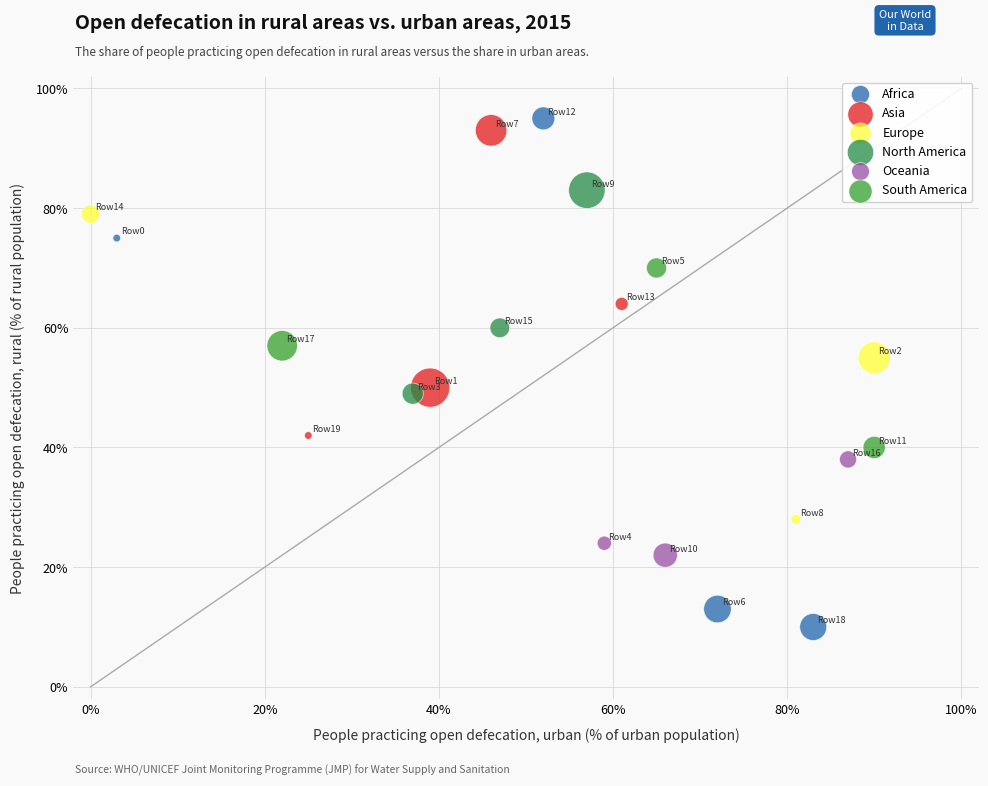

Which series reaches the minimum Y coordinate?

Africa